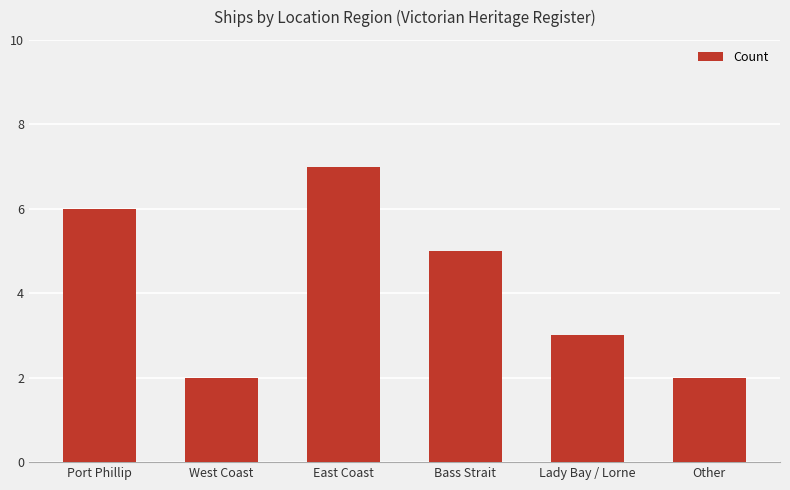

Read the value at Port Phillip.

6